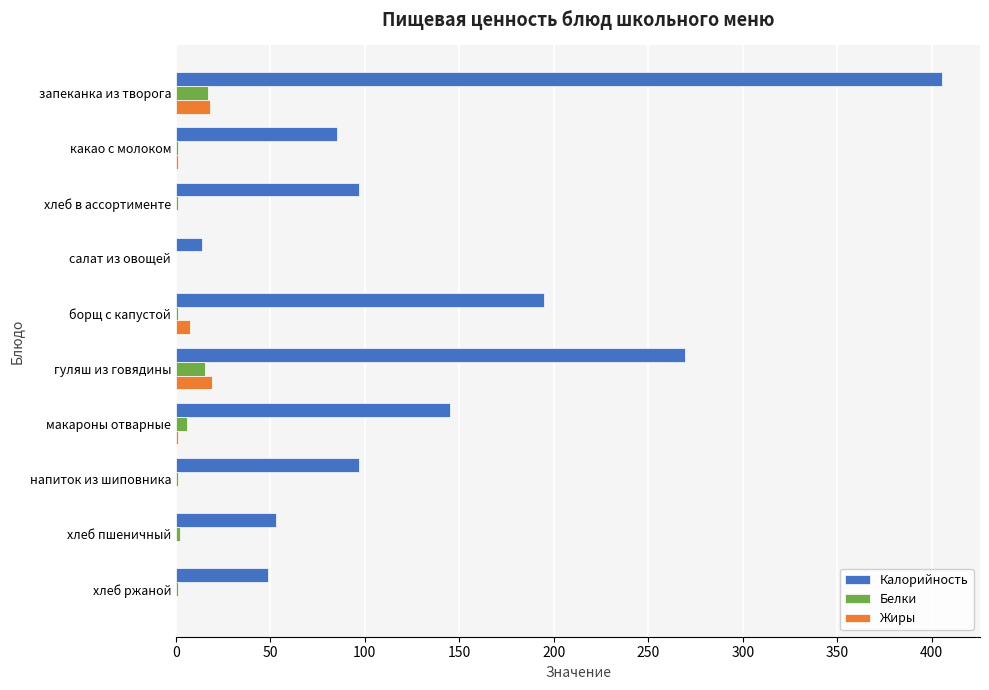

Is it true that Калорийность equals 49.0 at хлеб ржаной?

True